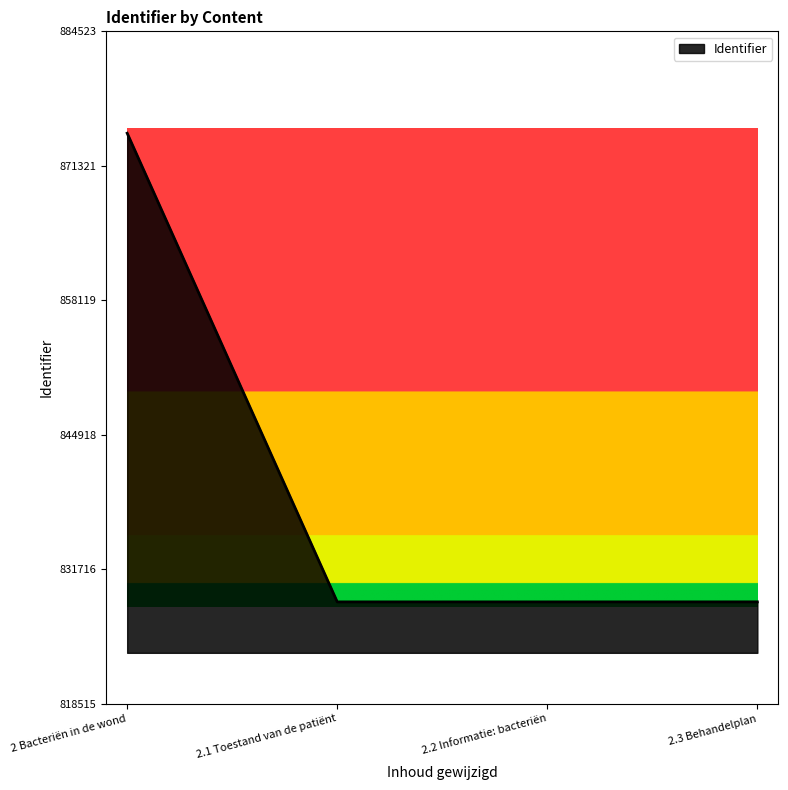

What is the difference between the second highest and second lowest values?

2